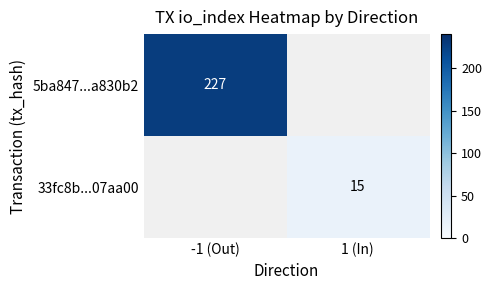

Read the 33fc8b...07aa00 value at 1 (In).

15.0